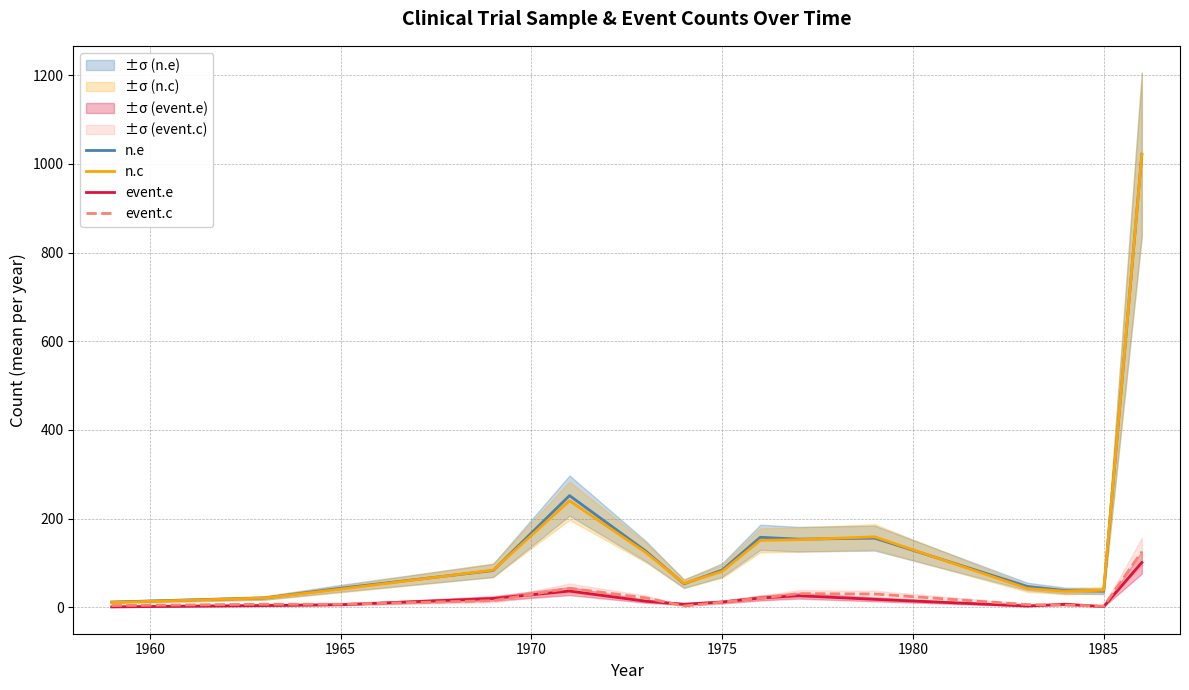

What is the highest value of the n.c series?

1022.1